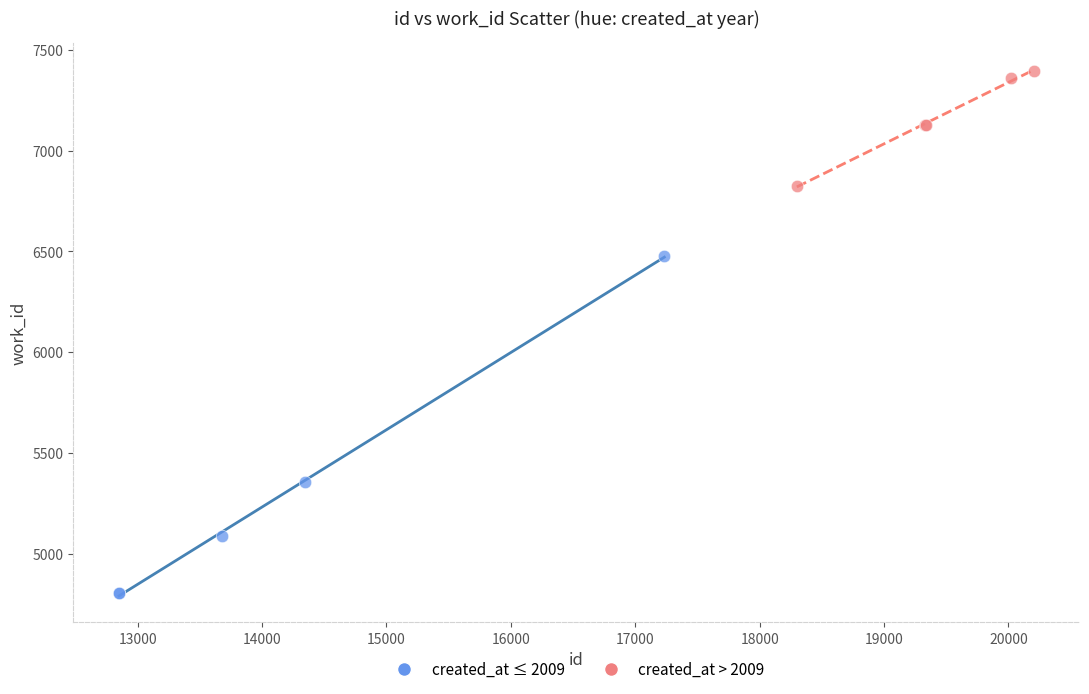

What are all the series names shown in the legend?

created_at ≤ 2009, created_at > 2009